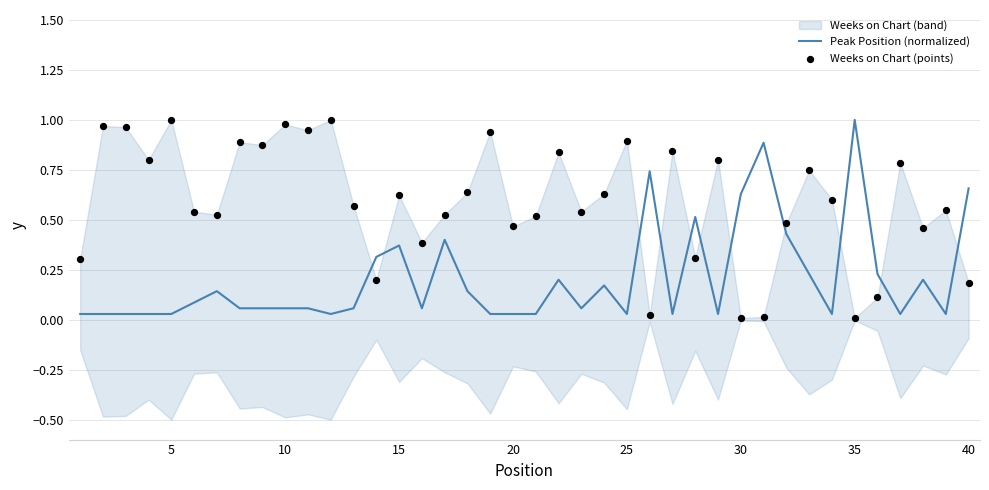

The Peak Position (normalized) series shows 0.4 at 30. True or false?

False